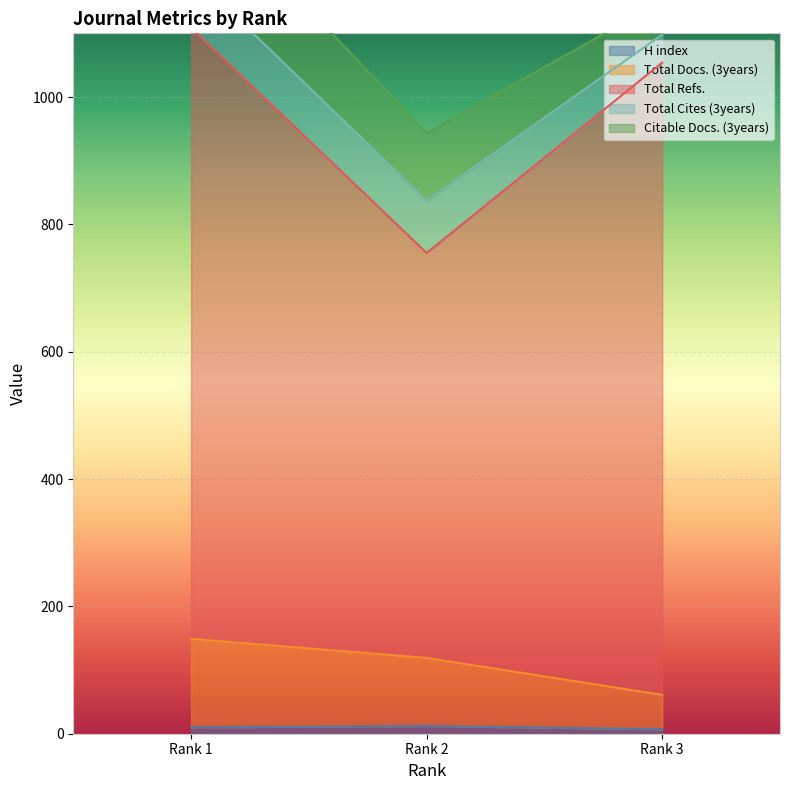

At which category is the sum across all series the highest?

Rank 1